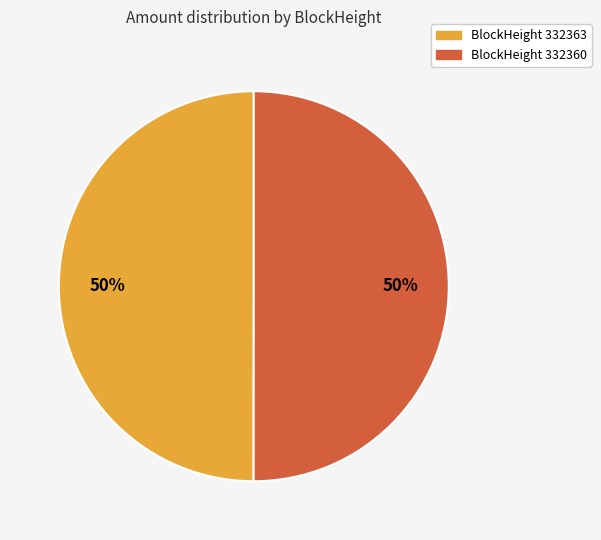

To the nearest percent, what is the average slice percentage?

50%